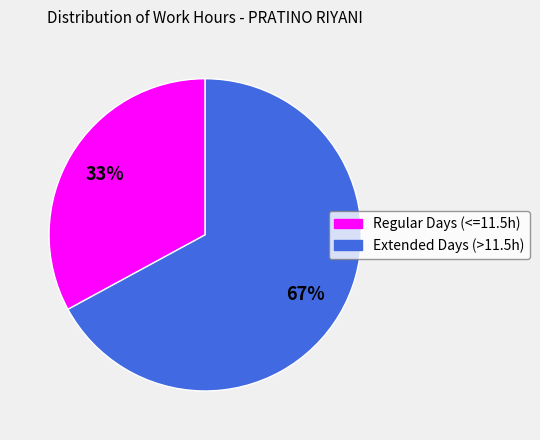

Does any single category account for the majority?

Yes